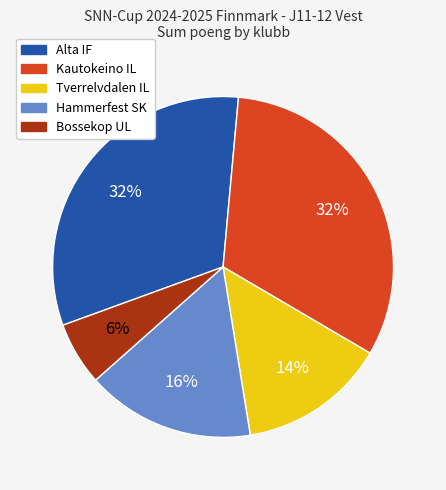

True or false: Bossekop UL accounts for 1% of the total.

False